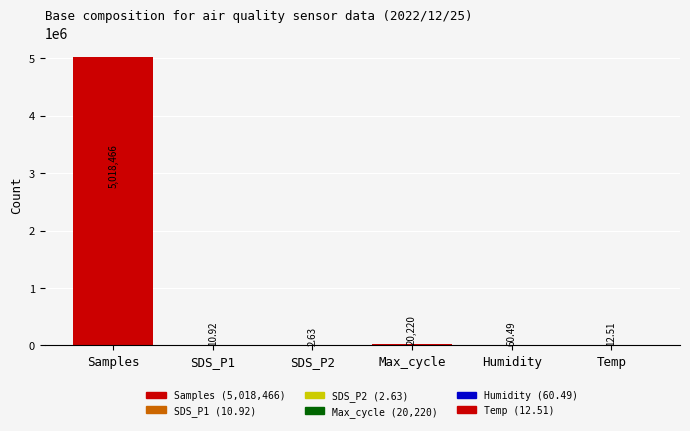

The chart shows a value of 6665230.0 at Samples. True or false?

False